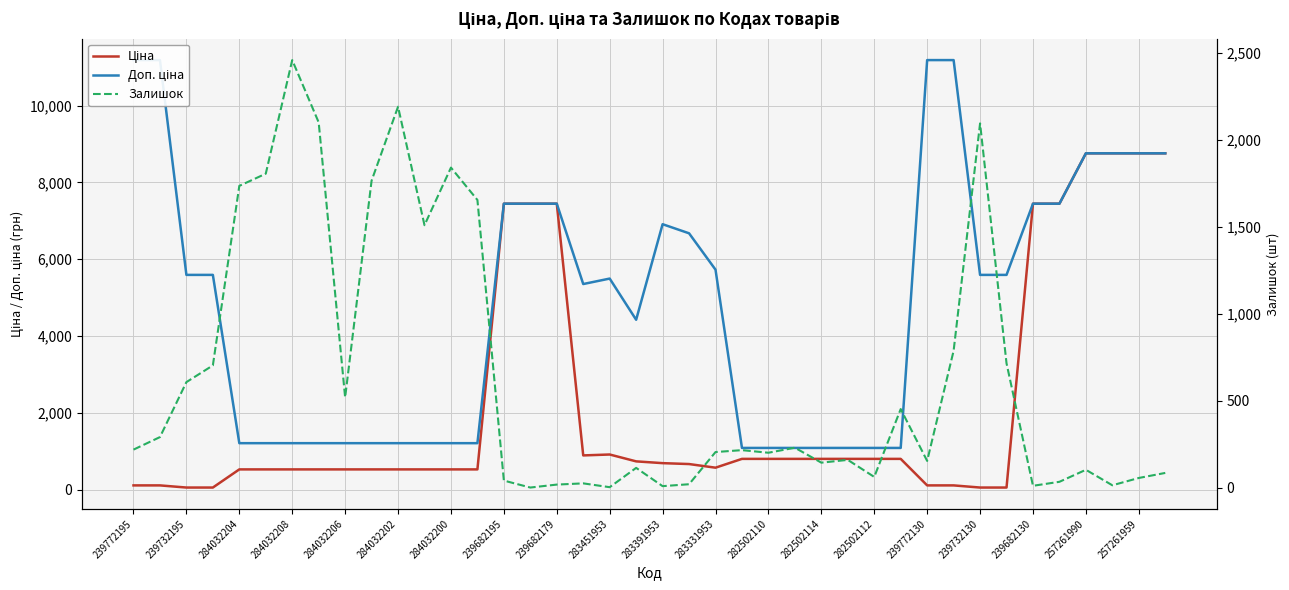

Which series has the widest spread of values?

Доп. ціна